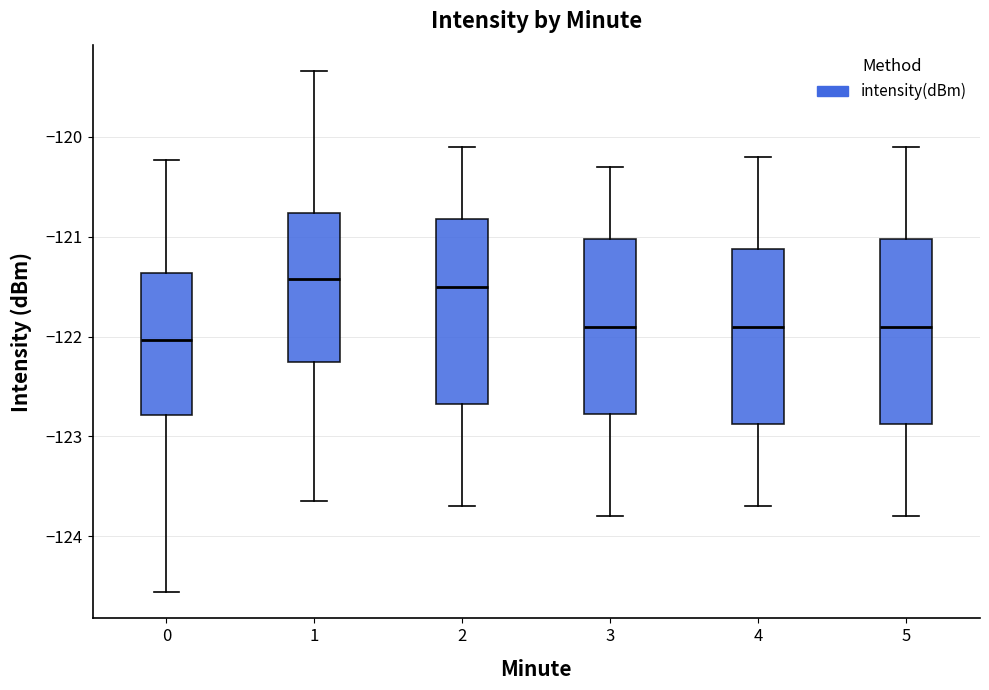

Where is the lower edge of the box at x = 0 on the y-axis? The values are not printed on the chart, so give them approximately, as read against the axis.

-122.8